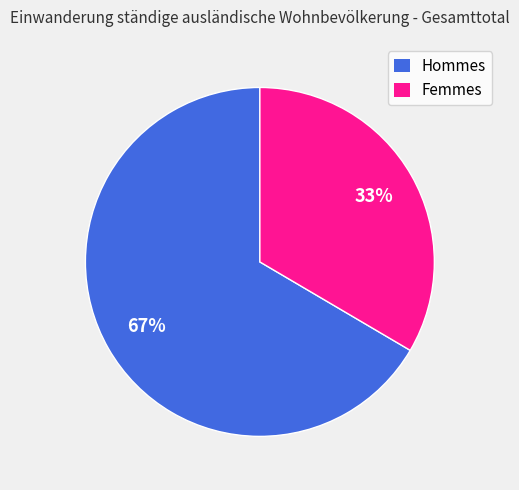

Which category has the smallest portion of the pie?

Femmes